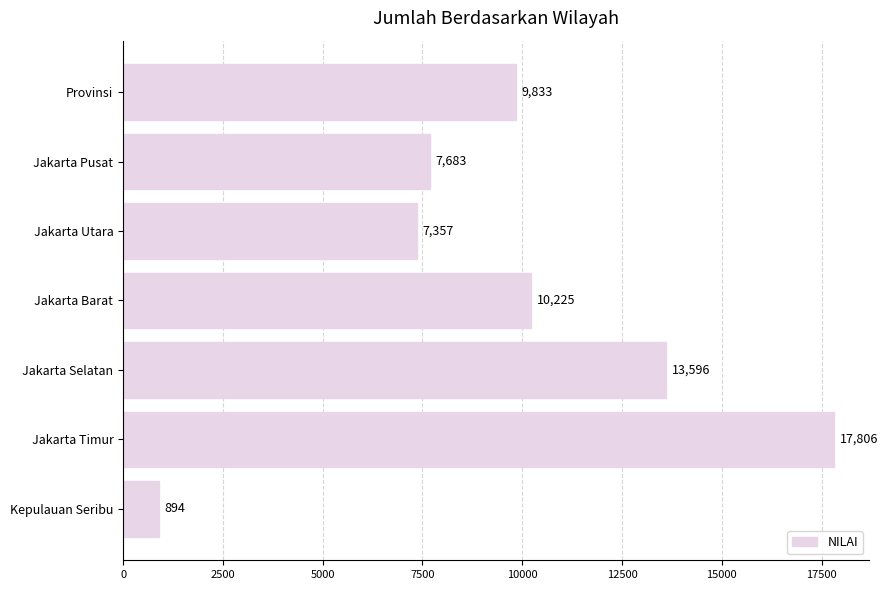

What is the sum of all values?

67394